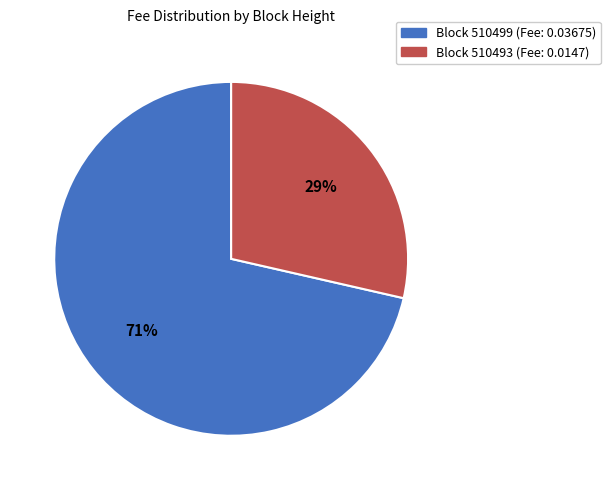

Does any single category account for the majority?

Yes